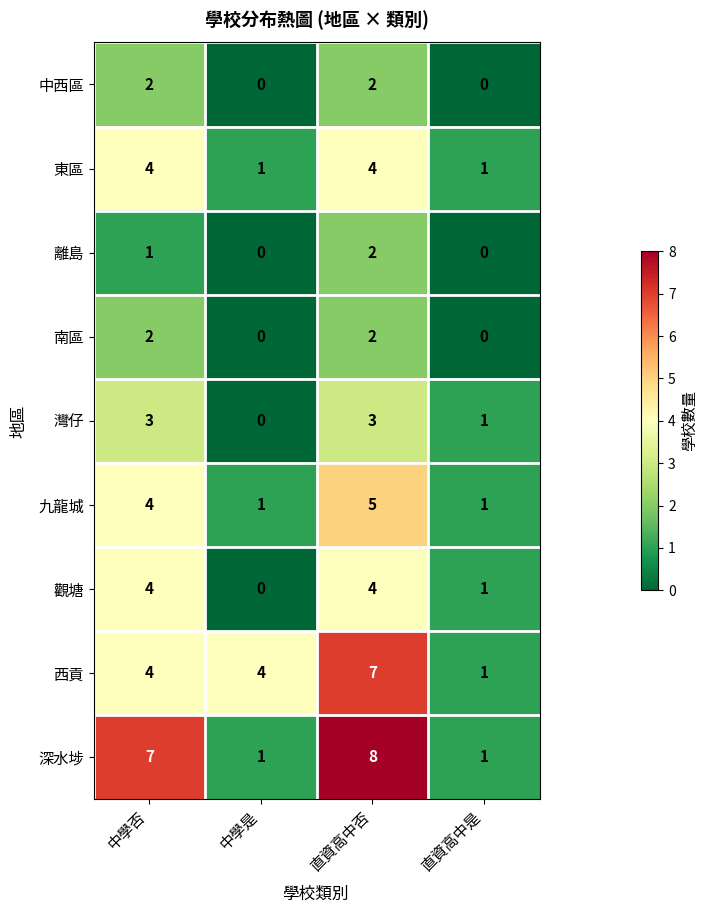

At which label is 灣仔 closest to 1?

直資高中是